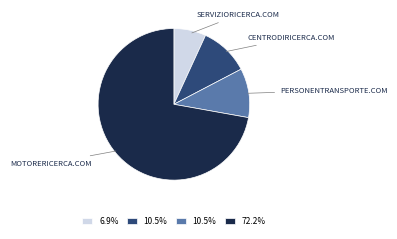

Does any single category account for the majority?

Yes